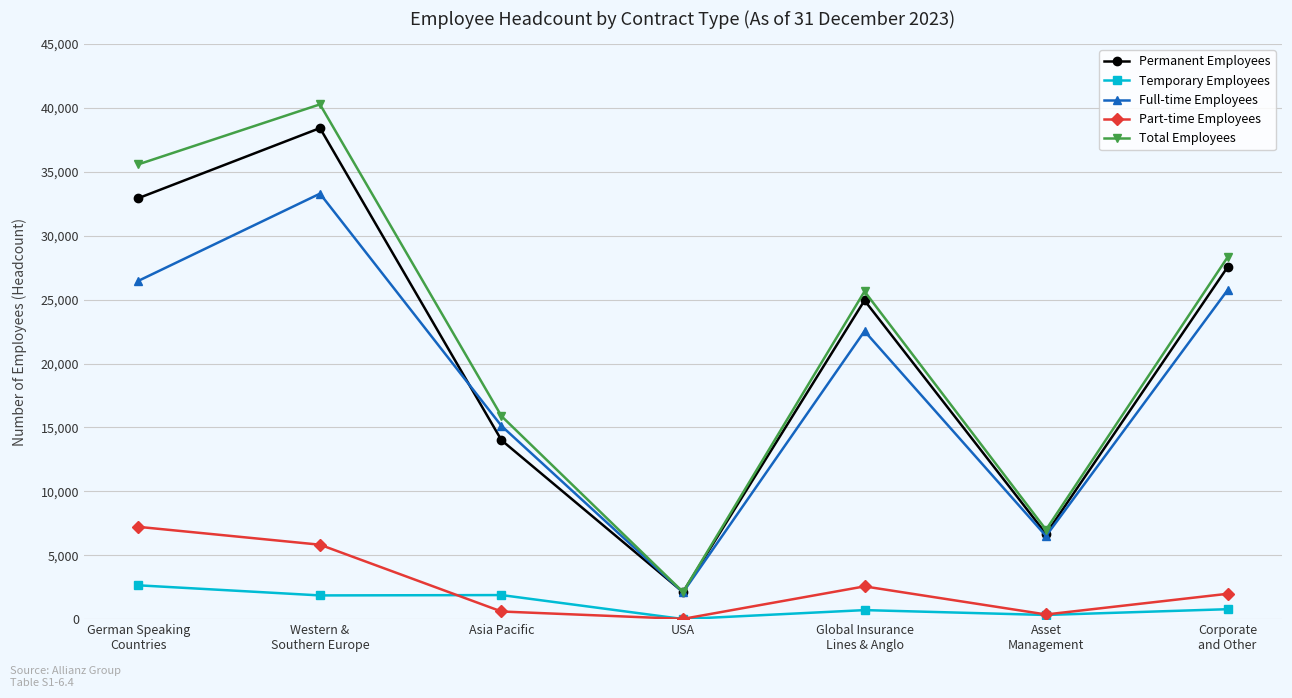

How many lines are shown in the chart?

5